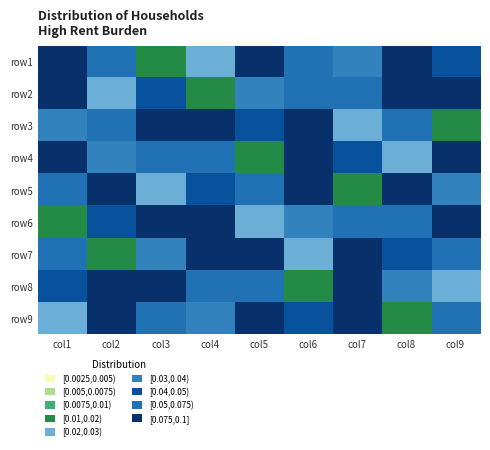

What is the difference between the highest and lowest values at col1?

0.1